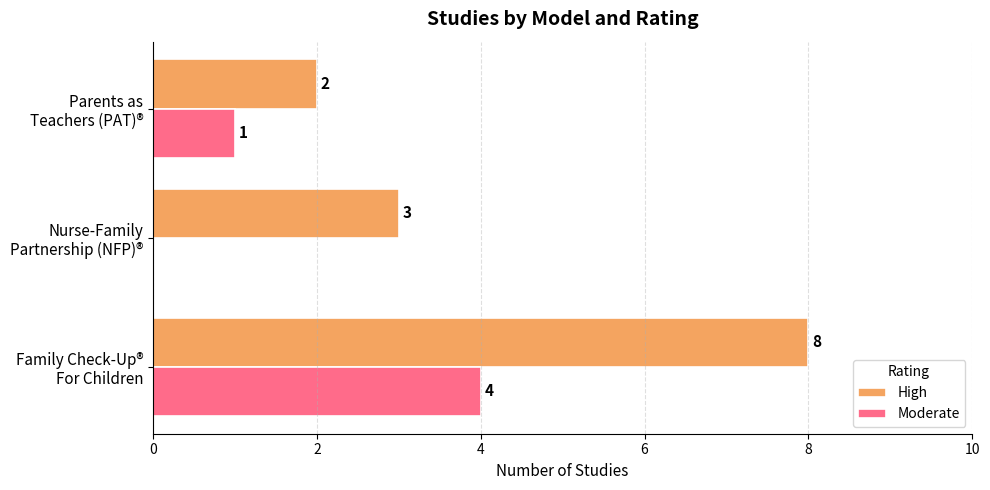

How many High values are between 2 and 8?

3